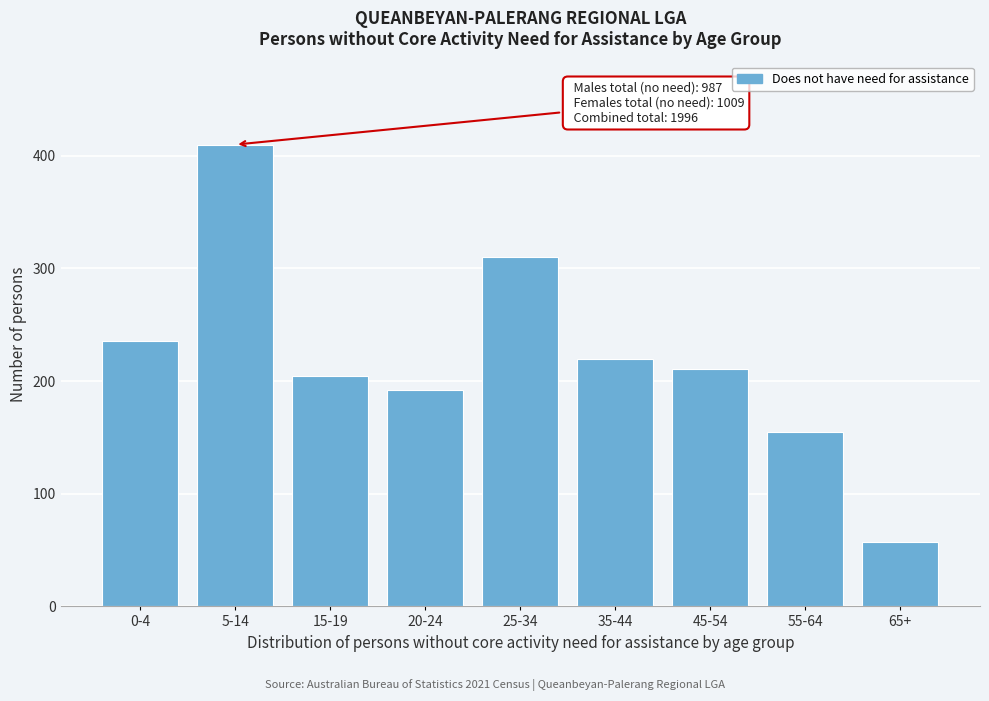

Reading right to left, extract all data points from this chart.

57	155	211	220	310	192	205	410	236